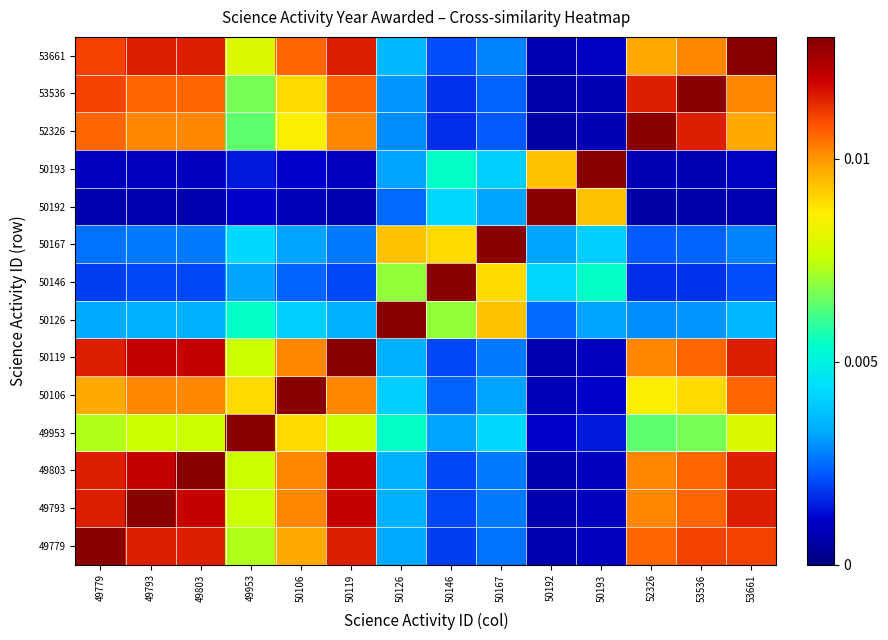

Reading left to right, list all the values displayed in this chart.

49779: 49779=0.0	49793=0.0	49803=0.0	49953=0.0	50106=0.0	50119=0.0	50126=0.0	50146=0.0	50167=0.0	50192=0.0	50193=0.0	52326=0.0	53536=0.0	53661=0.0
49793: 49779=0.0	49793=0.0	49803=0.0	49953=0.0	50106=0.0	50119=0.0	50126=0.0	50146=0.0	50167=0.0	50192=0.0	50193=0.0	52326=0.0	53536=0.0	53661=0.0
49803: 49779=0.0	49793=0.0	49803=0.0	49953=0.0	50106=0.0	50119=0.0	50126=0.0	50146=0.0	50167=0.0	50192=0.0	50193=0.0	52326=0.0	53536=0.0	53661=0.0
49953: 49779=0.0	49793=0.0	49803=0.0	49953=0.0	50106=0.0	50119=0.0	50126=0.0	50146=0.0	50167=0.0	50192=0.0	50193=0.0	52326=0.0	53536=0.0	53661=0.0
50106: 49779=0.0	49793=0.0	49803=0.0	49953=0.0	50106=0.0	50119=0.0	50126=0.0	50146=0.0	50167=0.0	50192=0.0	50193=0.0	52326=0.0	53536=0.0	53661=0.0
50119: 49779=0.0	49793=0.0	49803=0.0	49953=0.0	50106=0.0	50119=0.0	50126=0.0	50146=0.0	50167=0.0	50192=0.0	50193=0.0	52326=0.0	53536=0.0	53661=0.0
50126: 49779=0.0	49793=0.0	49803=0.0	49953=0.0	50106=0.0	50119=0.0	50126=0.0	50146=0.0	50167=0.0	50192=0.0	50193=0.0	52326=0.0	53536=0.0	53661=0.0
50146: 49779=0.0	49793=0.0	49803=0.0	49953=0.0	50106=0.0	50119=0.0	50126=0.0	50146=0.0	50167=0.0	50192=0.0	50193=0.0	52326=0.0	53536=0.0	53661=0.0
50167: 49779=0.0	49793=0.0	49803=0.0	49953=0.0	50106=0.0	50119=0.0	50126=0.0	50146=0.0	50167=0.0	50192=0.0	50193=0.0	52326=0.0	53536=0.0	53661=0.0
50192: 49779=0.0	49793=0.0	49803=0.0	49953=0.0	50106=0.0	50119=0.0	50126=0.0	50146=0.0	50167=0.0	50192=0.0	50193=0.0	52326=0.0	53536=0.0	53661=0.0
50193: 49779=0.0	49793=0.0	49803=0.0	49953=0.0	50106=0.0	50119=0.0	50126=0.0	50146=0.0	50167=0.0	50192=0.0	50193=0.0	52326=0.0	53536=0.0	53661=0.0
52326: 49779=0.0	49793=0.0	49803=0.0	49953=0.0	50106=0.0	50119=0.0	50126=0.0	50146=0.0	50167=0.0	50192=0.0	50193=0.0	52326=0.0	53536=0.0	53661=0.0
53536: 49779=0.0	49793=0.0	49803=0.0	49953=0.0	50106=0.0	50119=0.0	50126=0.0	50146=0.0	50167=0.0	50192=0.0	50193=0.0	52326=0.0	53536=0.0	53661=0.0
53661: 49779=0.0	49793=0.0	49803=0.0	49953=0.0	50106=0.0	50119=0.0	50126=0.0	50146=0.0	50167=0.0	50192=0.0	50193=0.0	52326=0.0	53536=0.0	53661=0.0